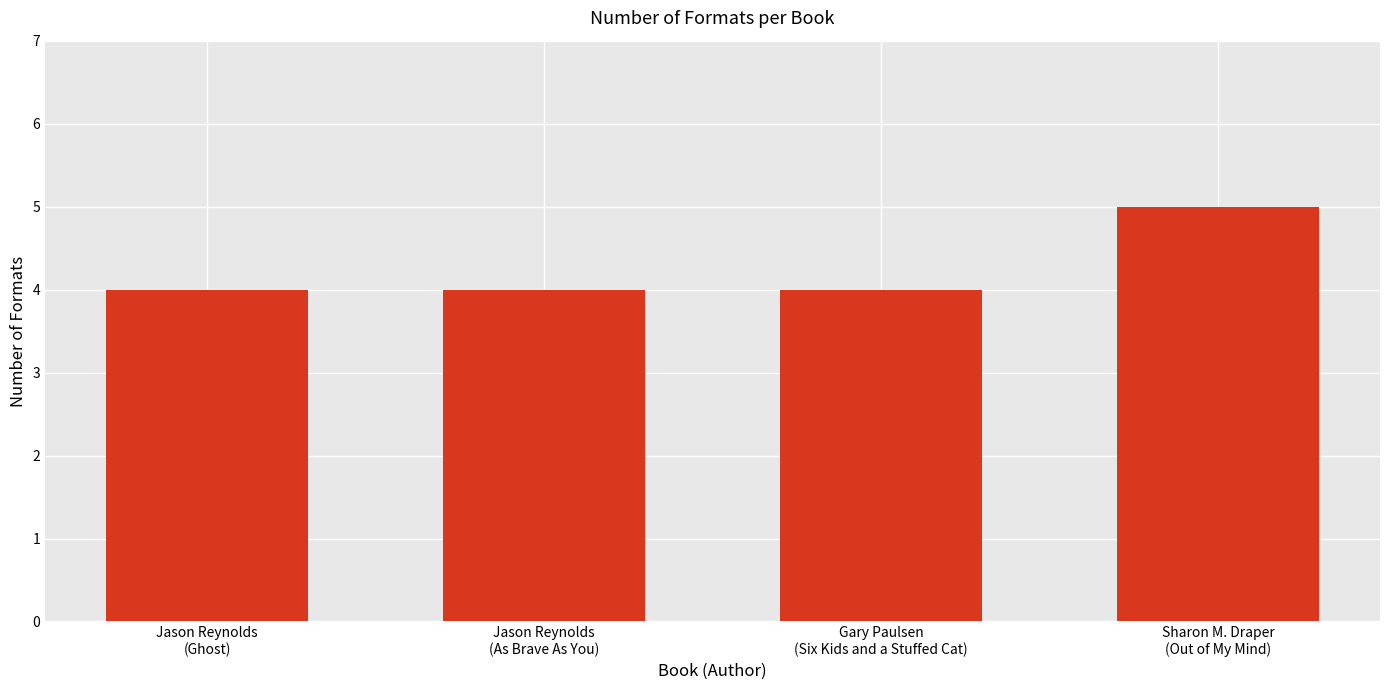

Approximately how many times larger is the value at Gary Paulsen
(Six Kids and a Stuffed Cat) compared to Jason Reynolds
(Ghost)?

1.0